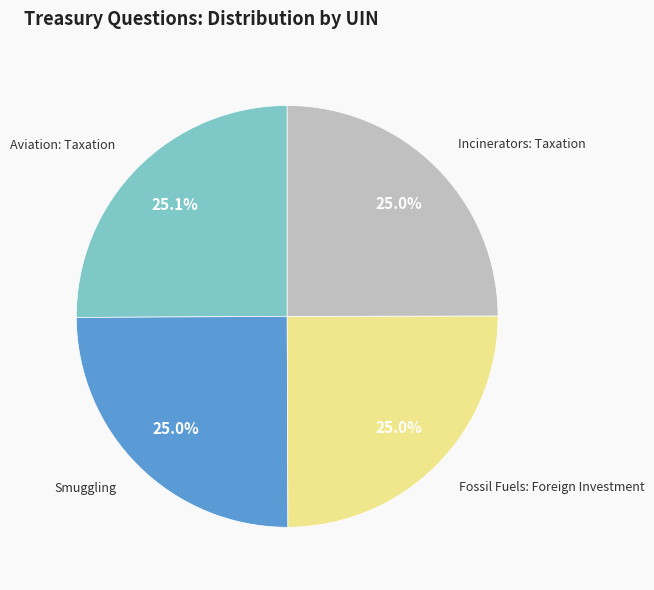

To the nearest percent, what is the average slice percentage?

25%